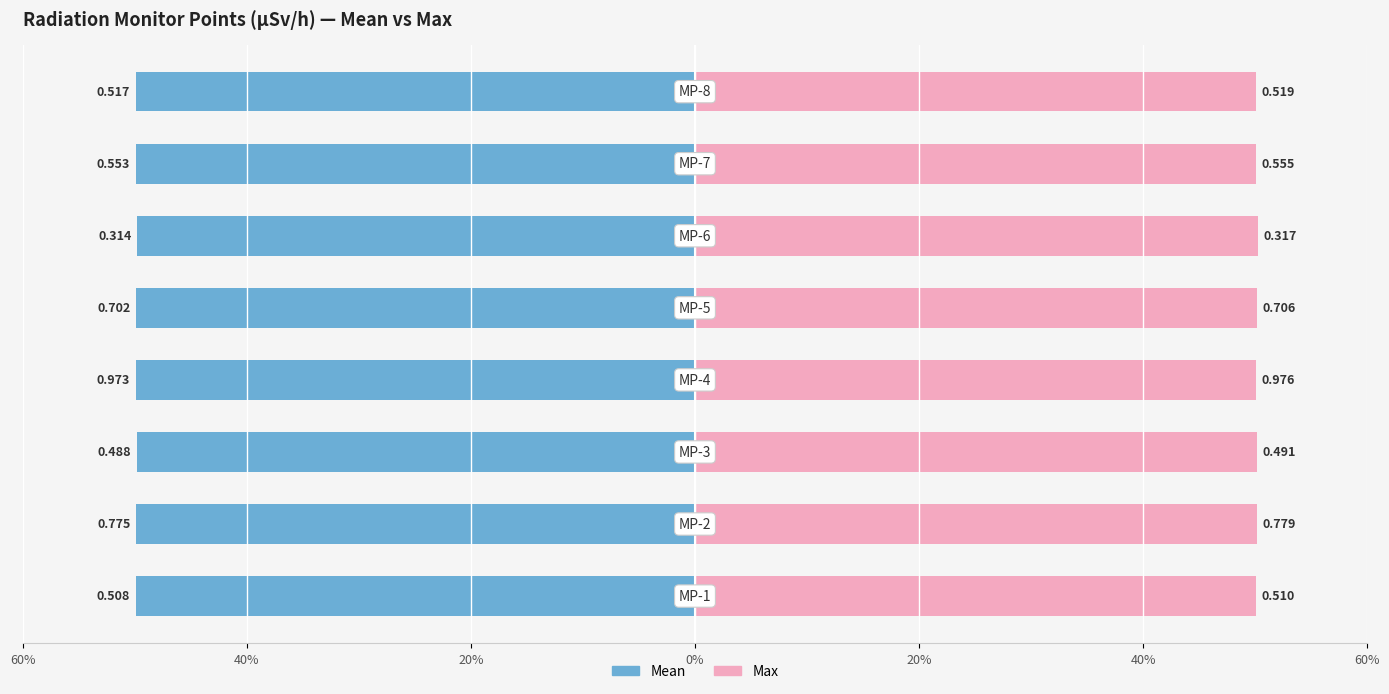

What is the average value of the Max series?

50.1